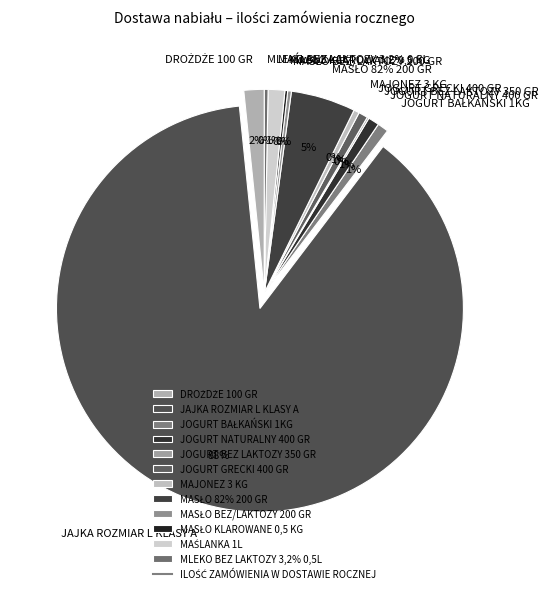

What is the smallest slice in the pie chart?

JOGURT BEZ LAKTOZY 350 GR